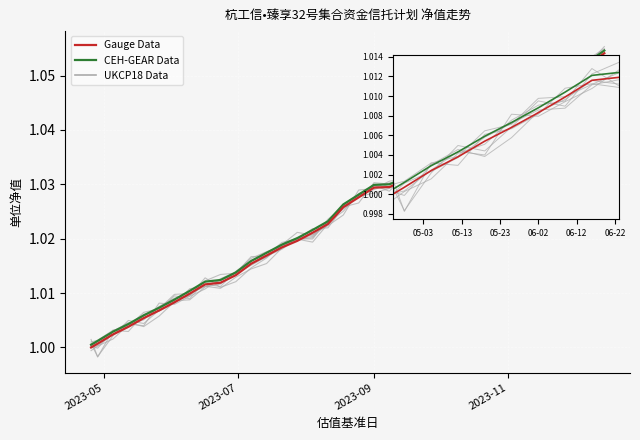

The CEH-GEAR Data series shows 1.6 at 30. True or false?

False